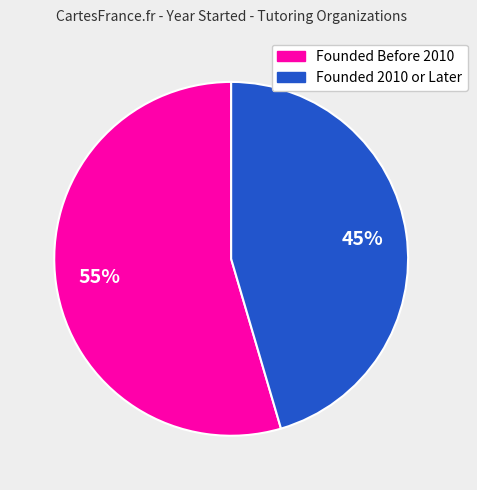

Is there a majority slice in this chart?

Yes